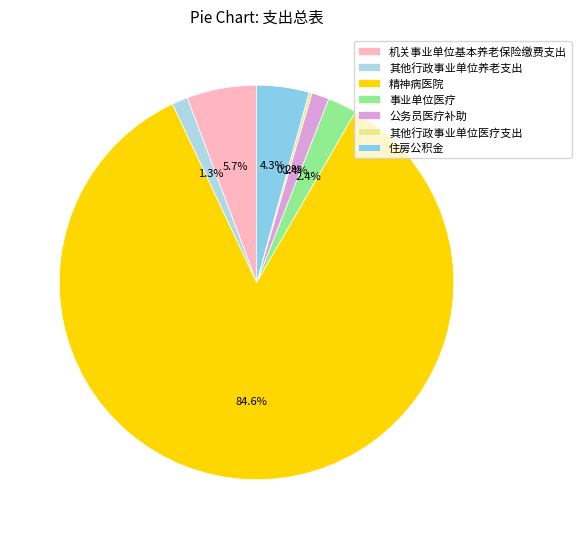

Count the number of slices in the pie.

7